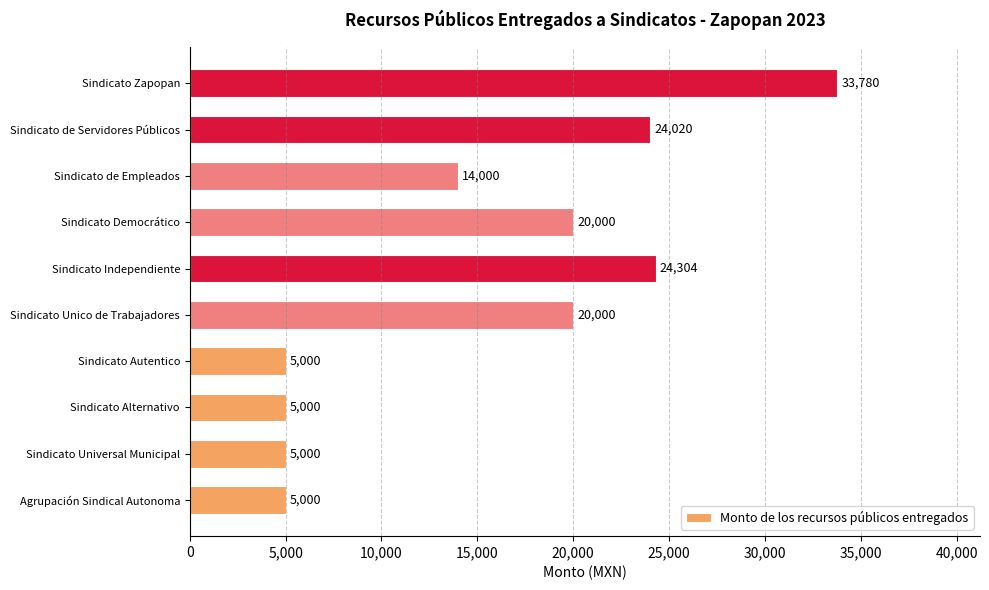

How many bars are there in total?

10